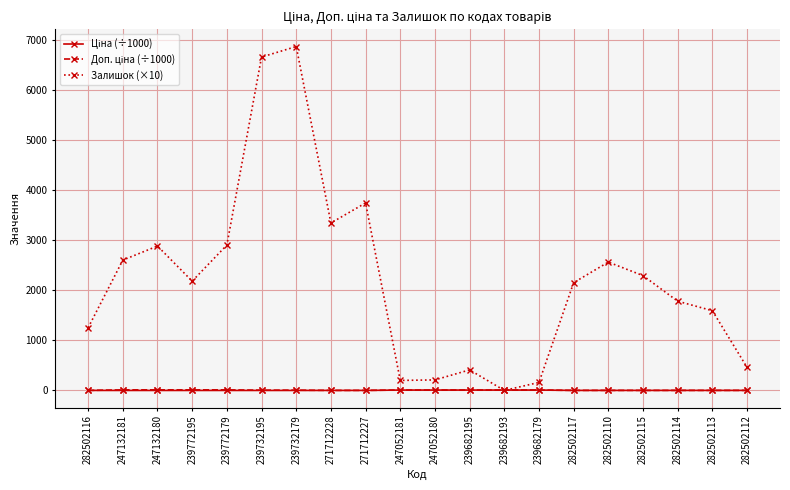

What is the value of the Залишок (×10) point at the 17th from the left?

2290.0